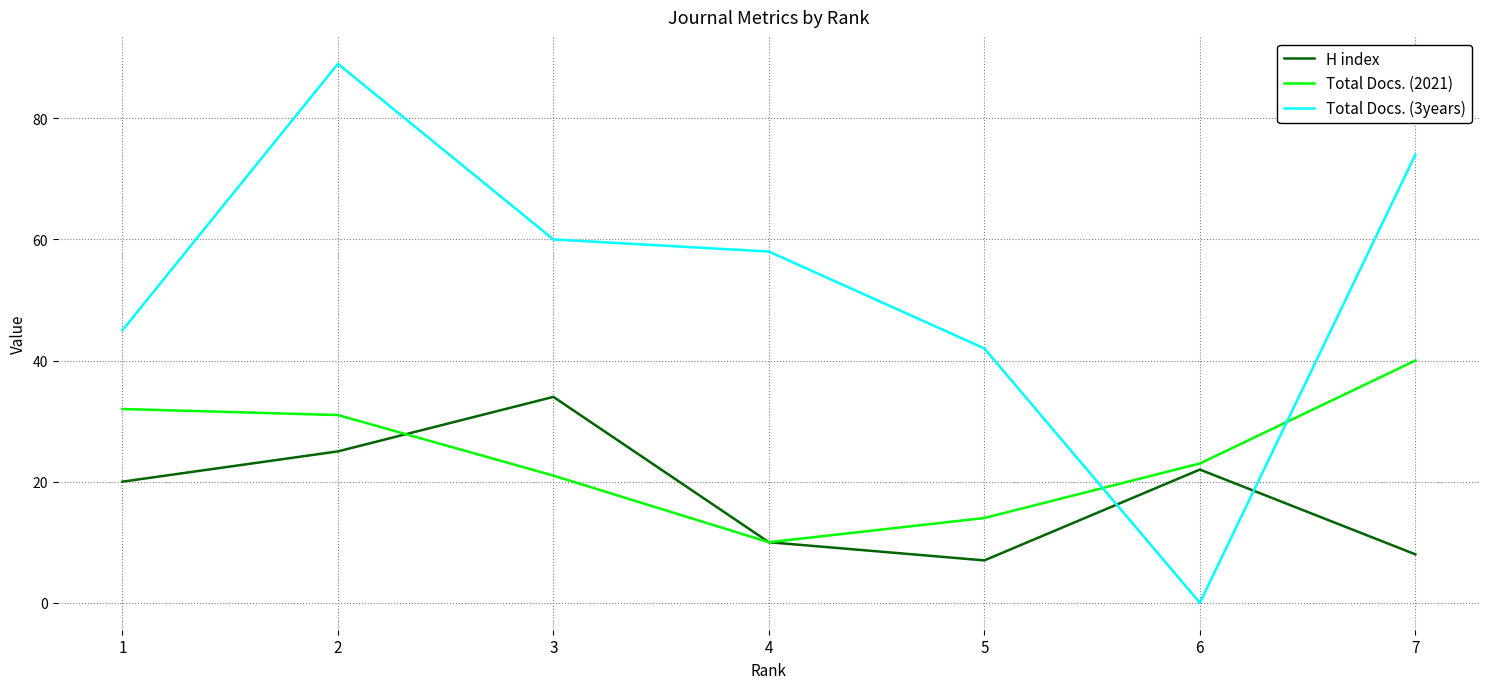

Which category has the lowest value across all series?

6